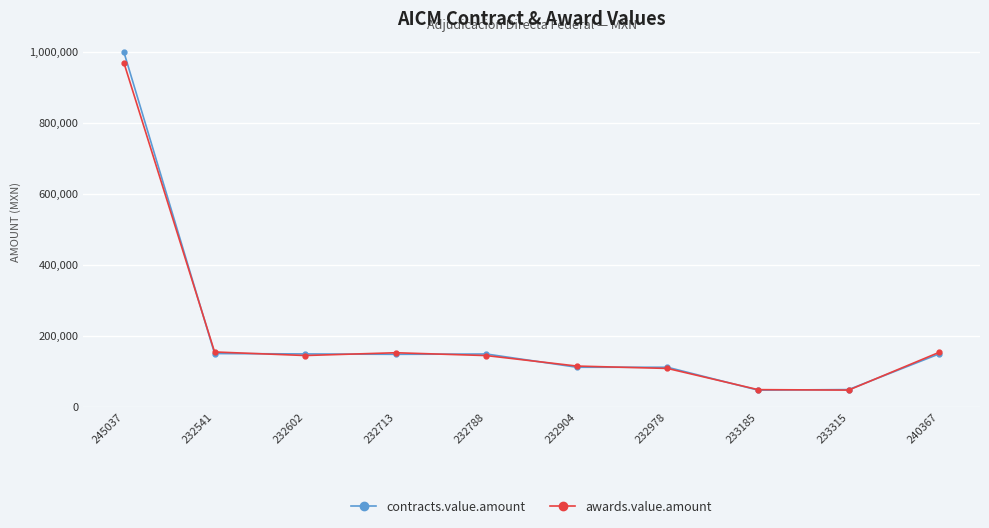

What is the value of the contracts.value.amount point at the 10th from the left?

148929.9